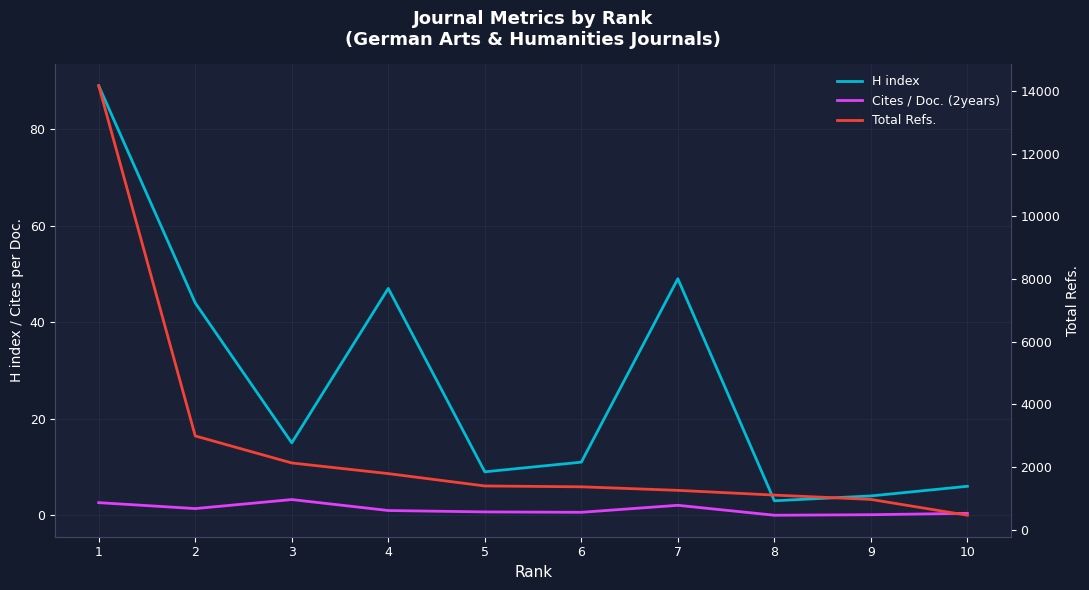

What is the maximum value shown in the chart?

14163.0